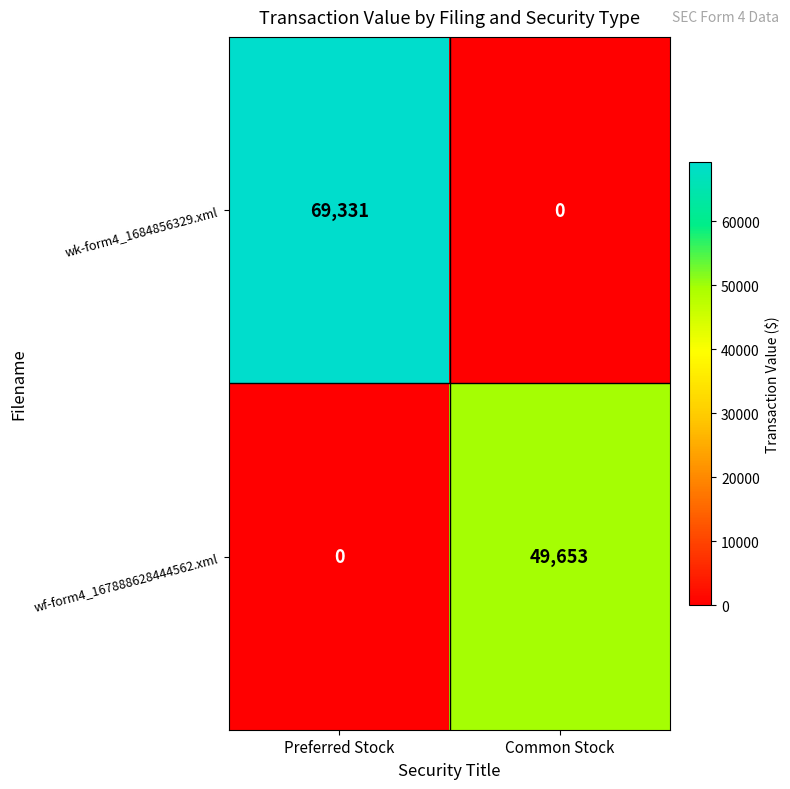

Which series has the largest total across all categories?

wk-form4_1684856329.xml